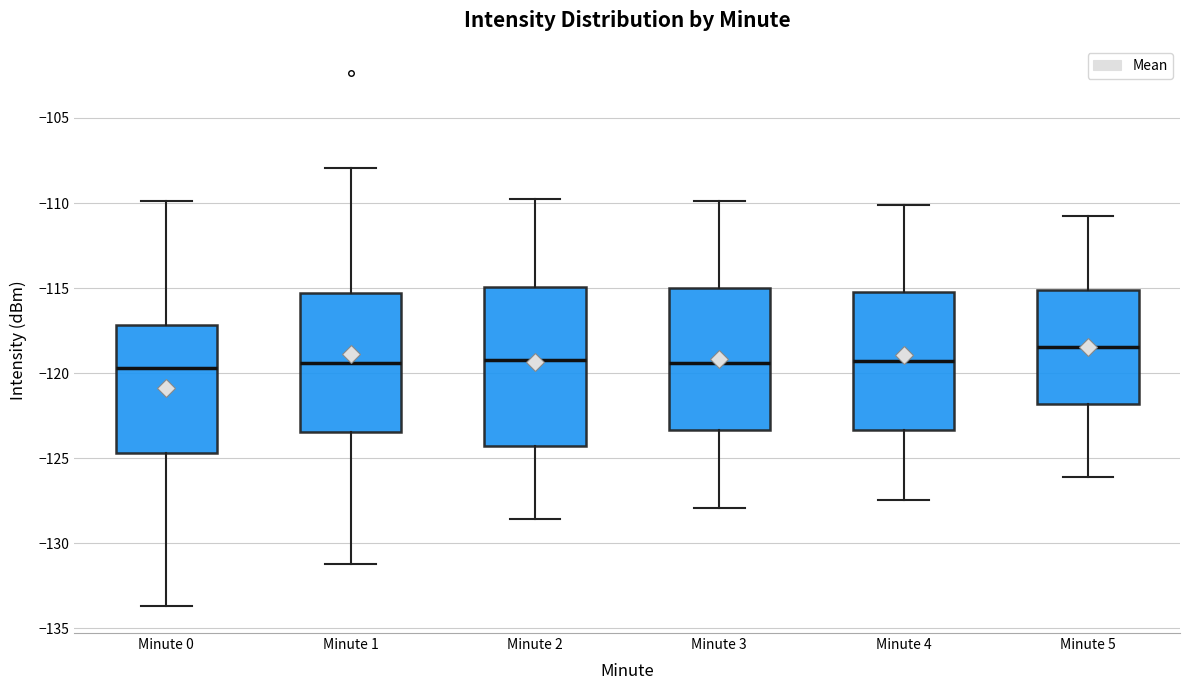

Reading left to right, transcribe this box plot: for each box, give where its median line is, the range the box spans, and where its two whiskers end, as read against the y-axis. The values are not printed on the chart, so give them approximately, as read against the axis.

Minute 0: median -119.5, box -124.5 to -117.0, whiskers -133.5 to -110.0
Minute 1: median -119.5, box -123.5 to -115.5, whiskers -131.0 to -108.0
Minute 2: median -119.0, box -124.5 to -115.0, whiskers -128.5 to -110.0
Minute 3: median -119.5, box -123.5 to -115.0, whiskers -128.0 to -110.0
Minute 4: median -119.5, box -123.5 to -115.0, whiskers -127.5 to -110.0
Minute 5: median -118.5, box -122.0 to -115.0, whiskers -126.0 to -111.0